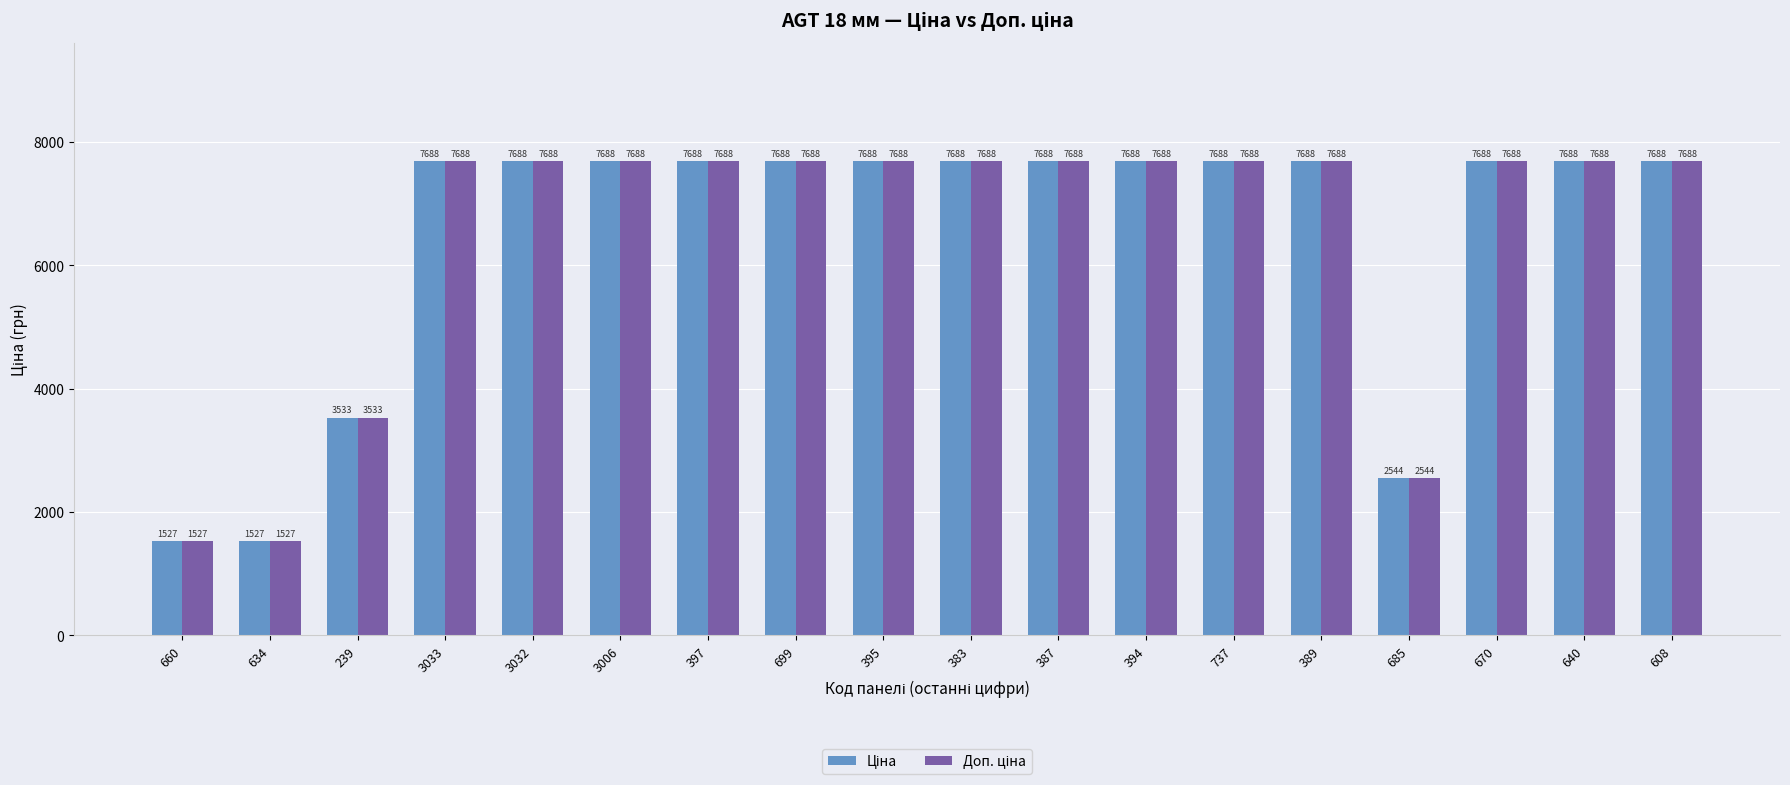

How many bars are there in each group?

2